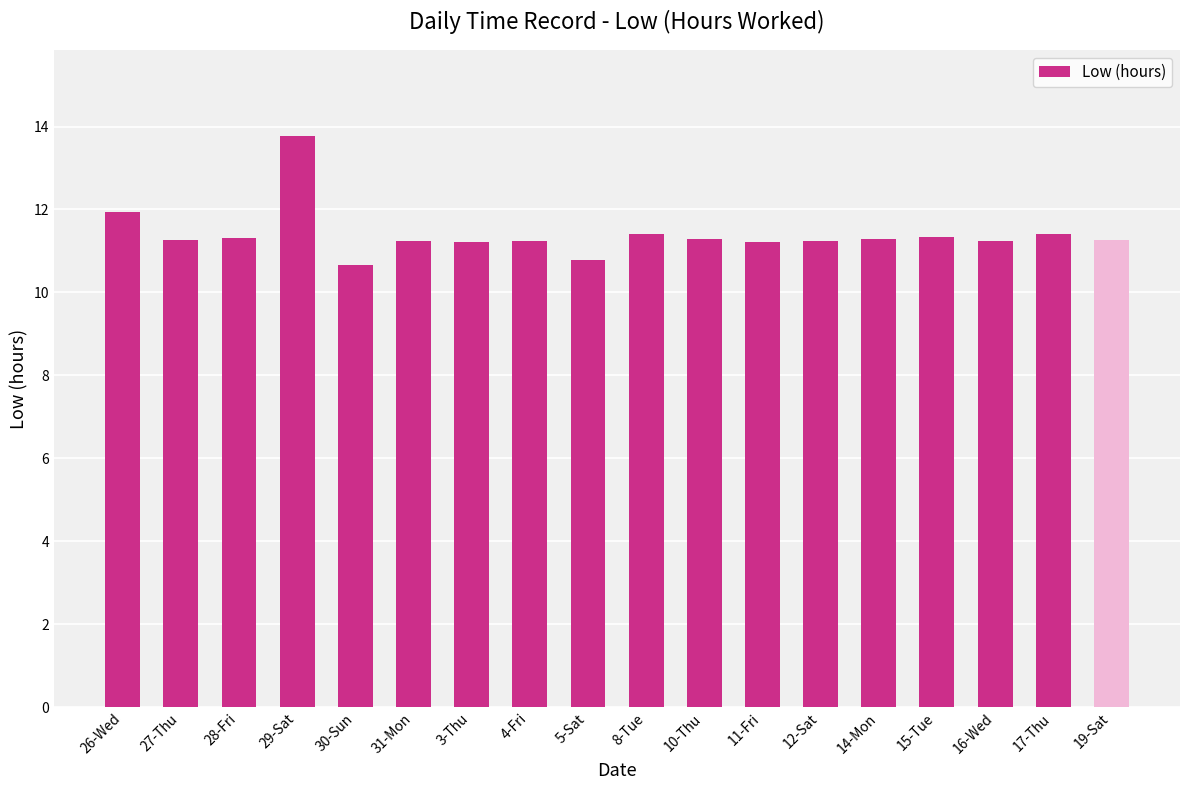

Which has a higher value, 11-Fri or 29-Sat?

29-Sat